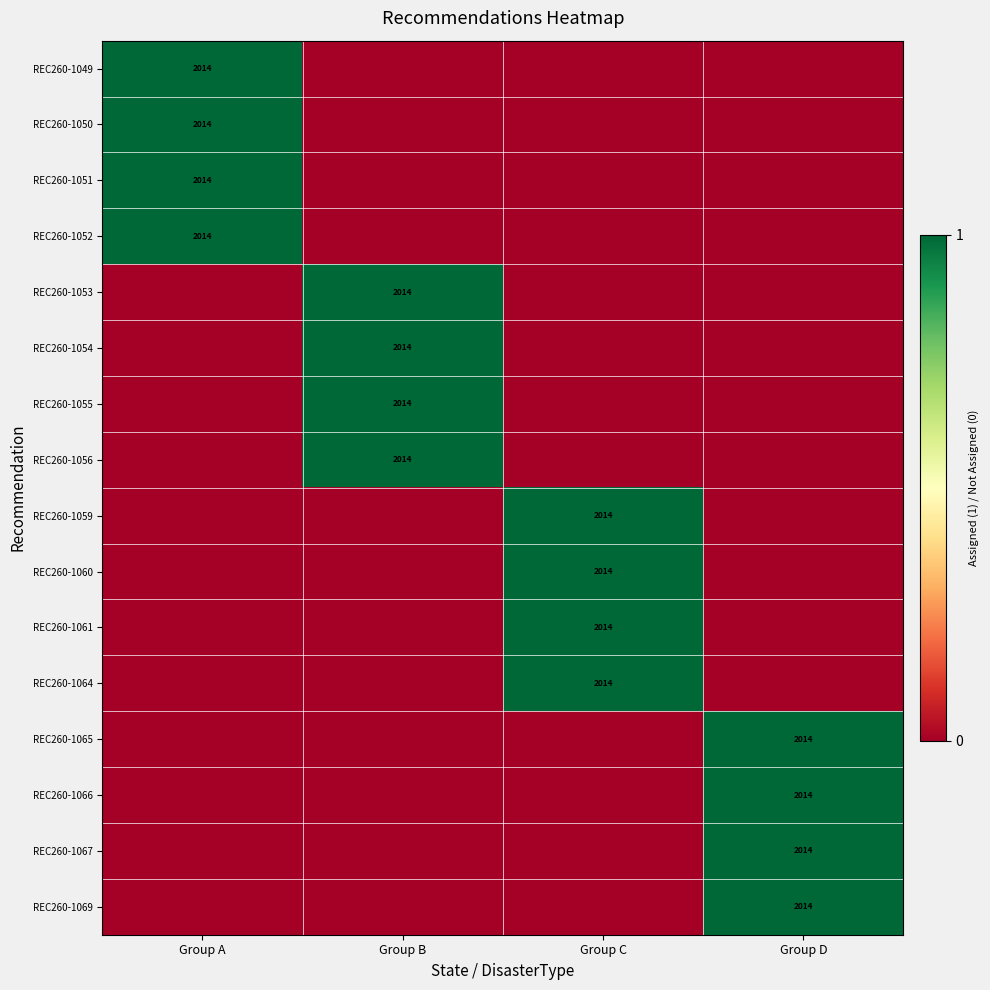

Which category has the highest value across all series?

Group A